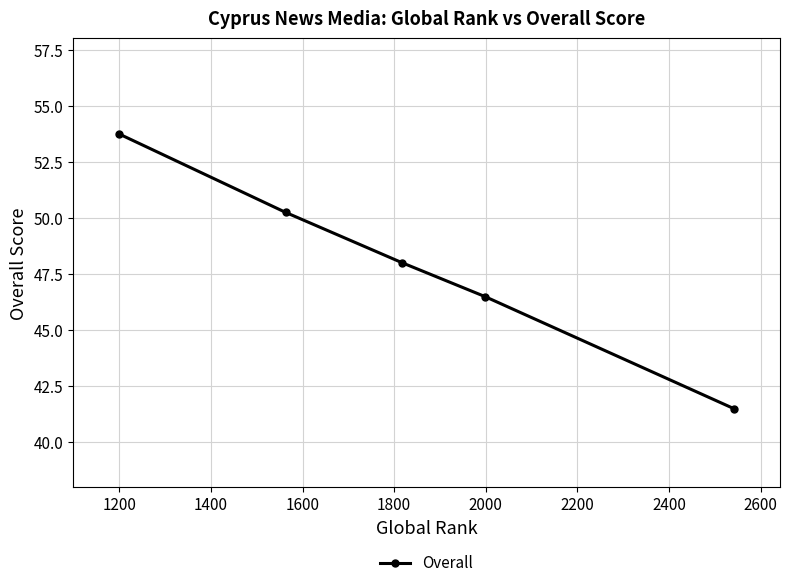

True or false: the data has more than 0 interior local peaks.

False